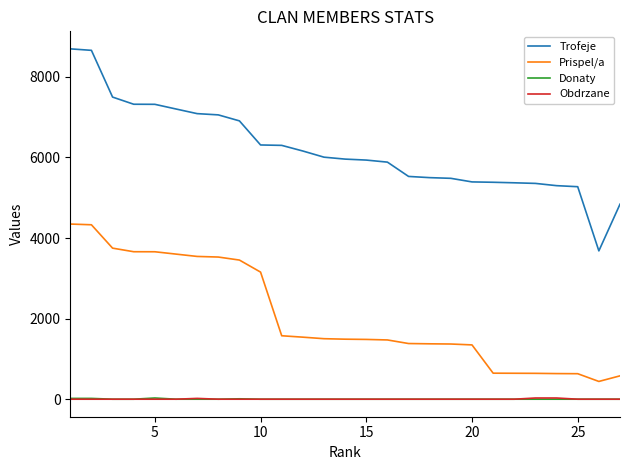

Is this an area chart (filled region under the line)?

No